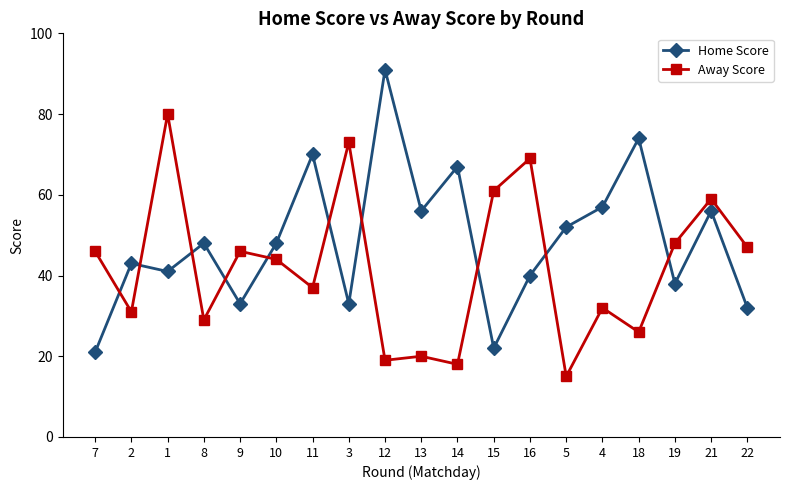

Where is the first local minimum for Away Score?

2